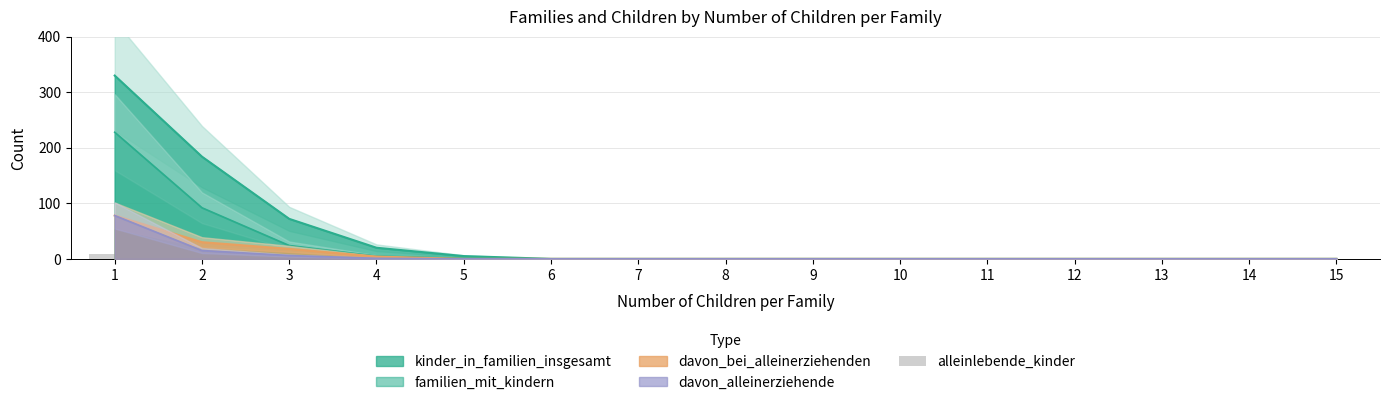

How many values are between 0 and 1?

13